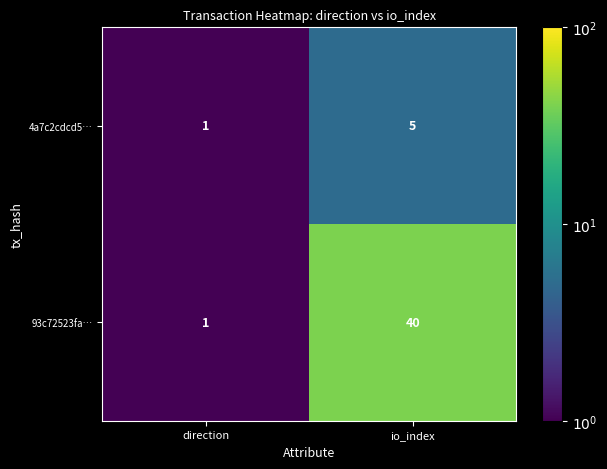

What is the greatest value displayed?

40